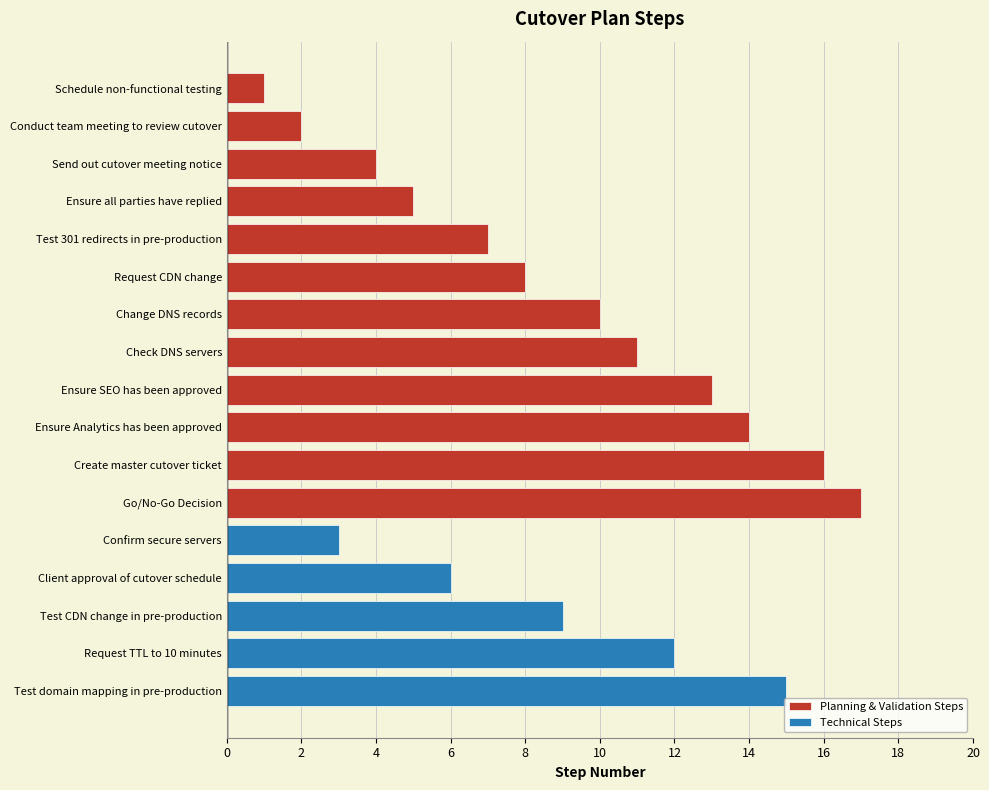

List the labels in order of Planning & Validation Steps value, smallest first.

Schedule non-functional testing, Conduct team meeting to review cutover, Send out cutover meeting notice, Ensure all parties have replied, Test 301 redirects in pre-production, Request CDN change, Change DNS records, Check DNS servers, Ensure SEO has been approved, Ensure Analytics has been approved, Create master cutover ticket, Go/No-Go Decision